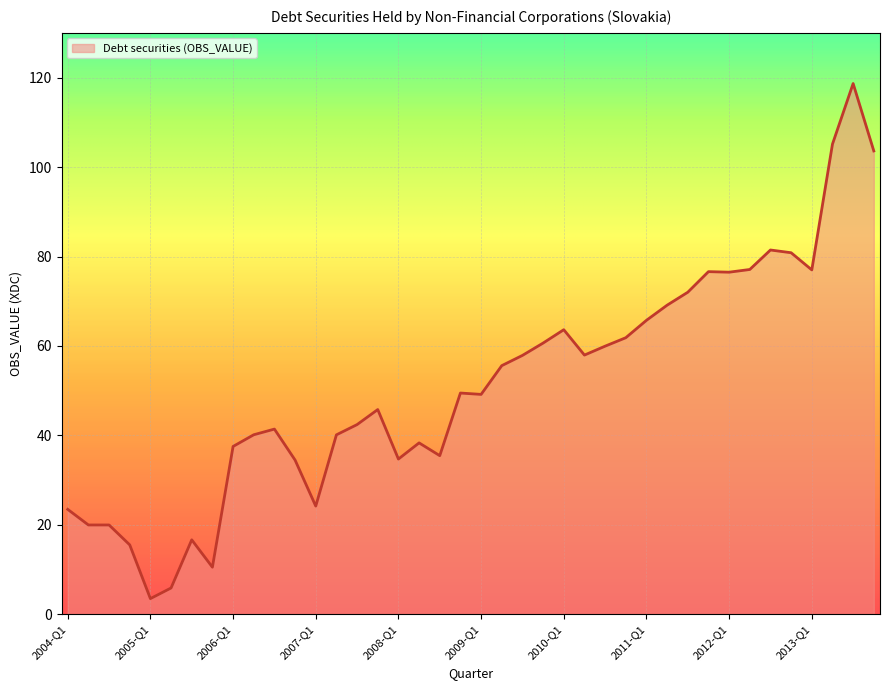

What is the smallest value displayed?

3.5